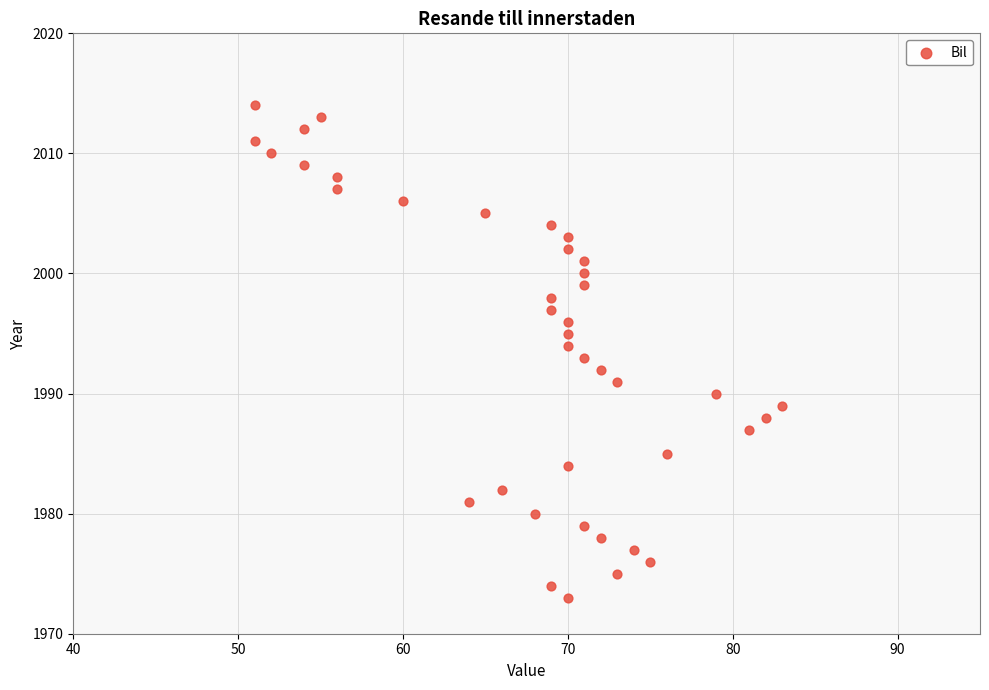

What is the range of Y values (max minus min)?

41